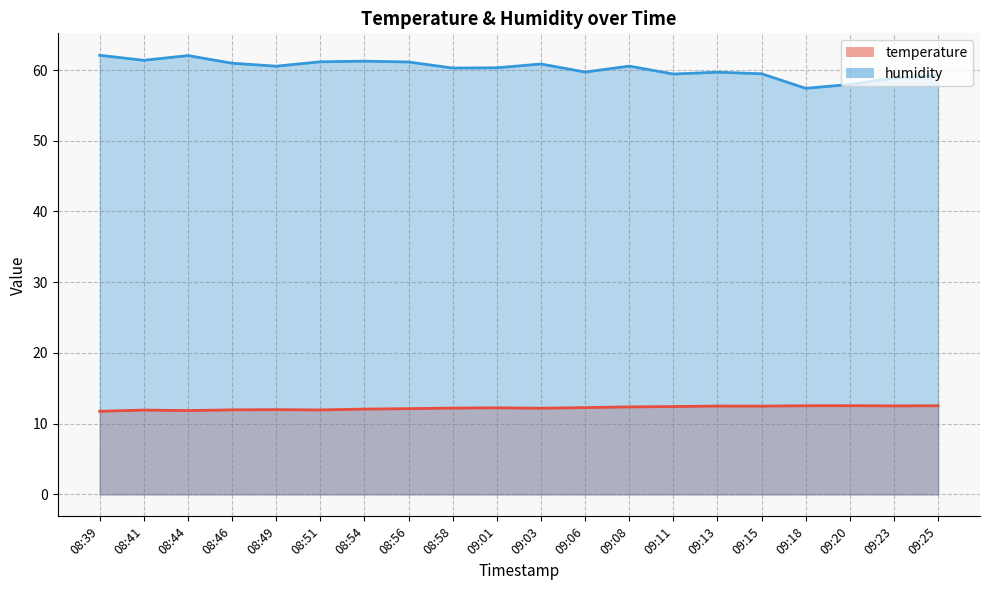

The value of humidity at 08:56 is 61.1. True or false?

True